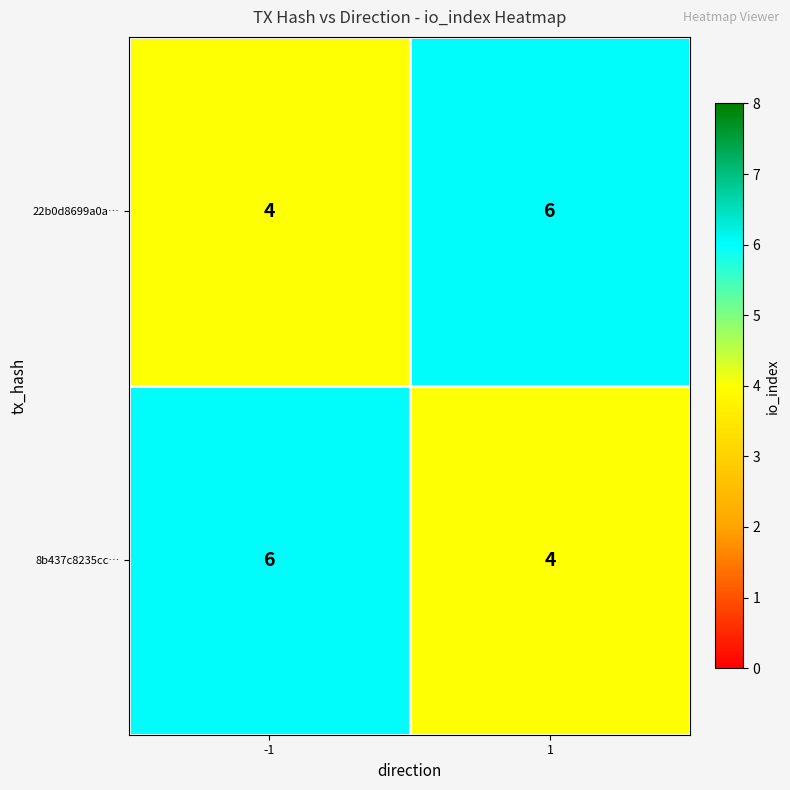

Is the value of 22b0d8699a0a… at -1 greater than the value of 8b437c8235cc… at -1?

No